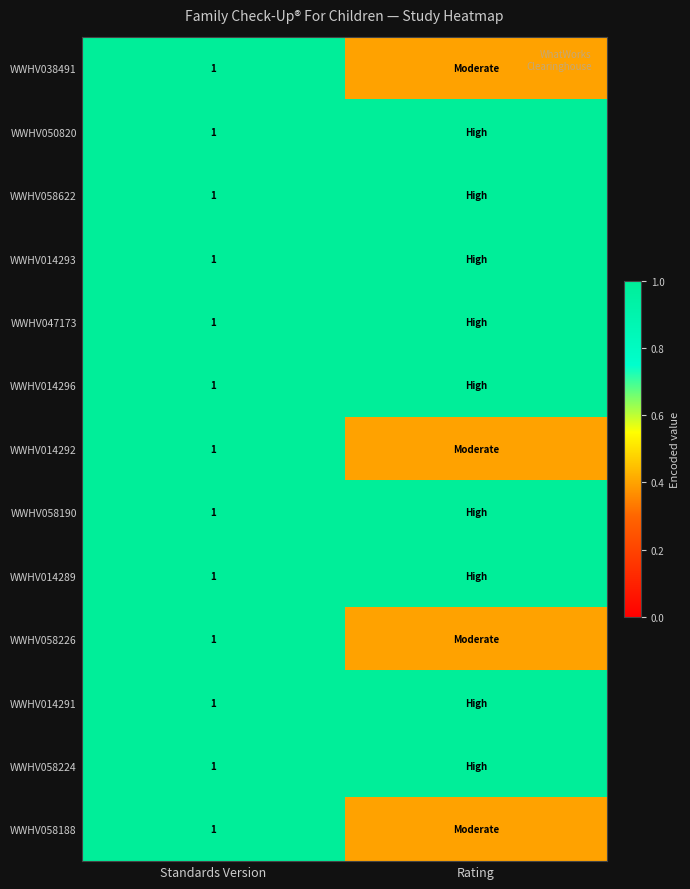

What is the total value across all series at Standards Version?

13.0